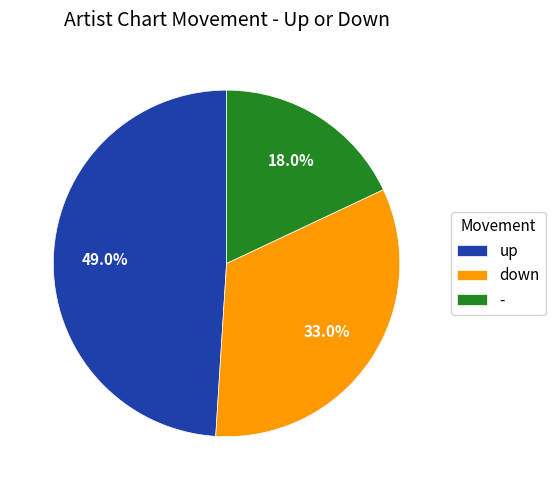

Rank the categories by value from highest to lowest.

up, down, -